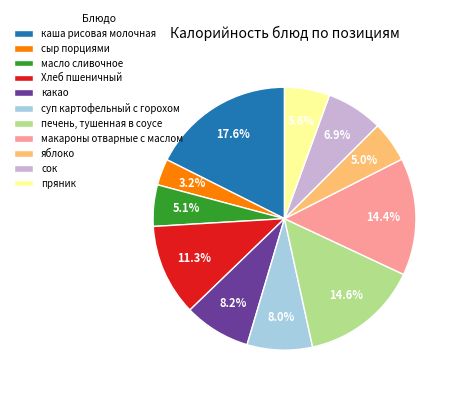

How many slices are in this pie chart?

11